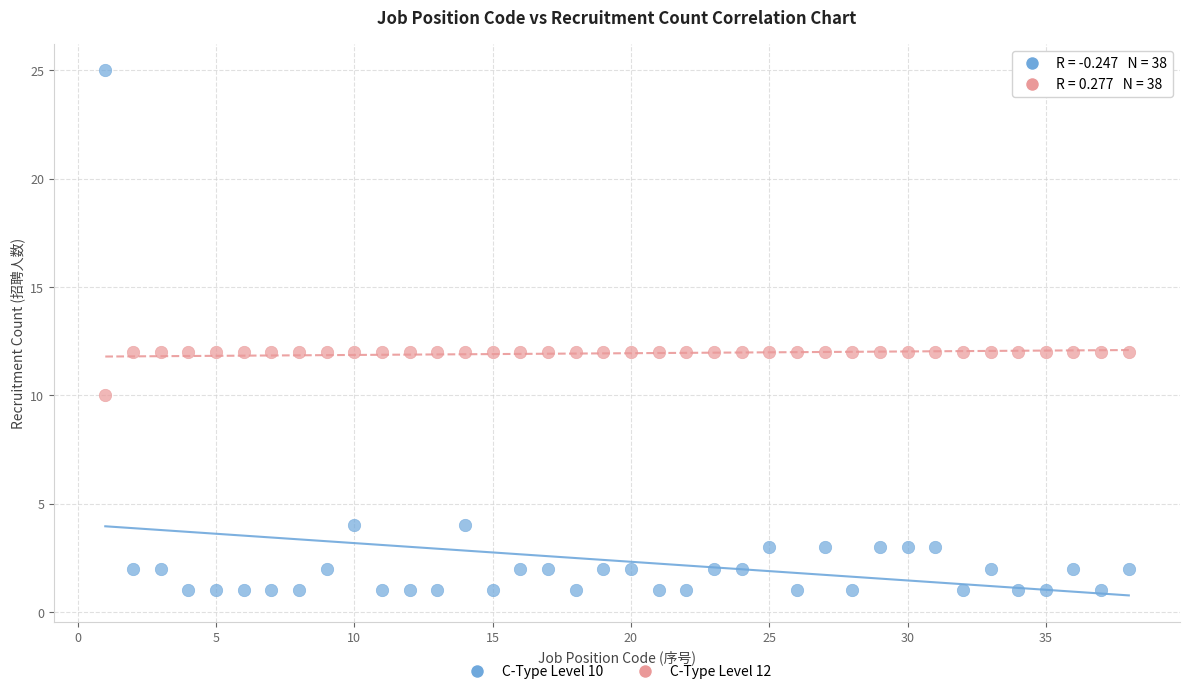

Across all data points, what is the range of X values (max minus min)?

37